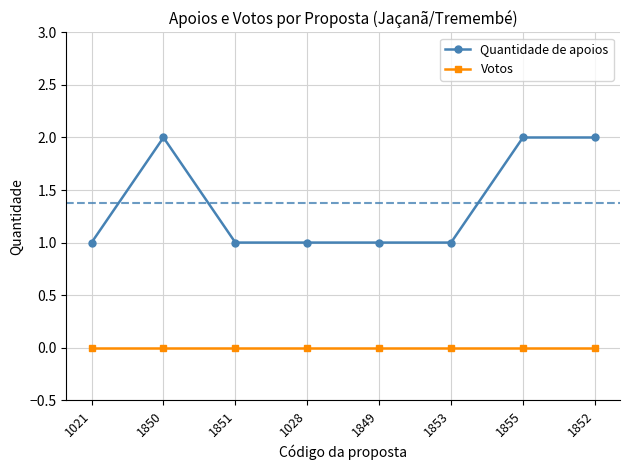

Which series has the largest total across all categories?

Quantidade de apoios